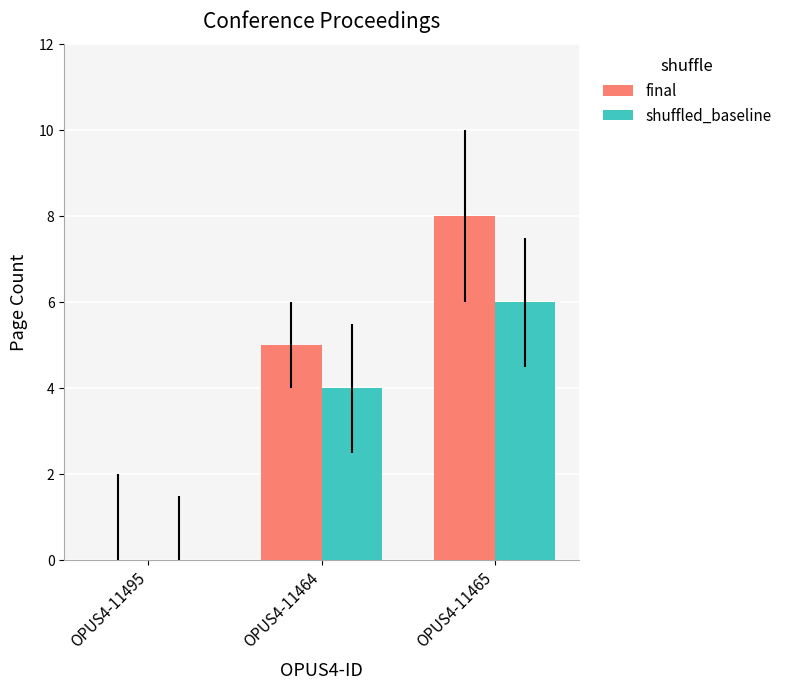

What is the sum of all shuffled_baseline values?

10